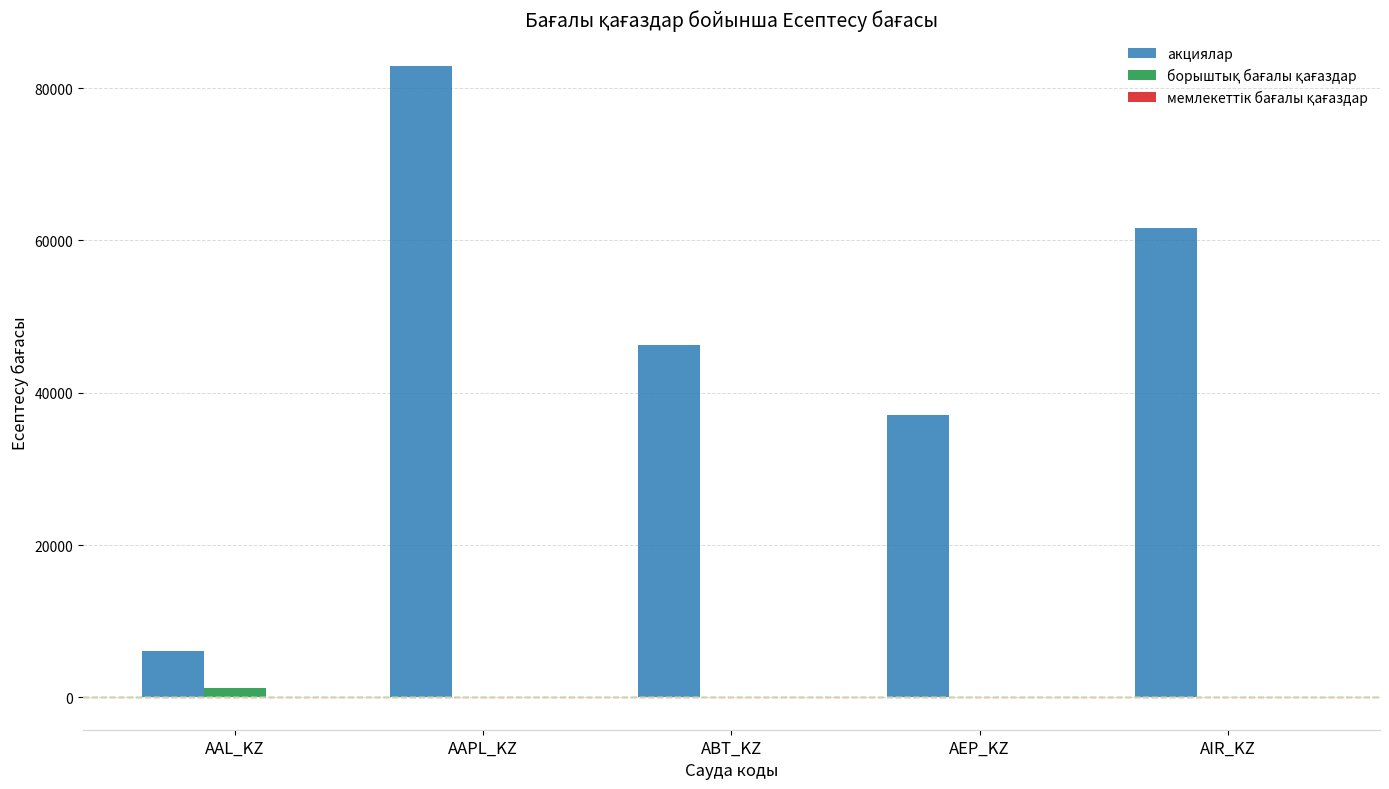

Which series changed the most between AEP_KZ and AIR_KZ?

акциялар